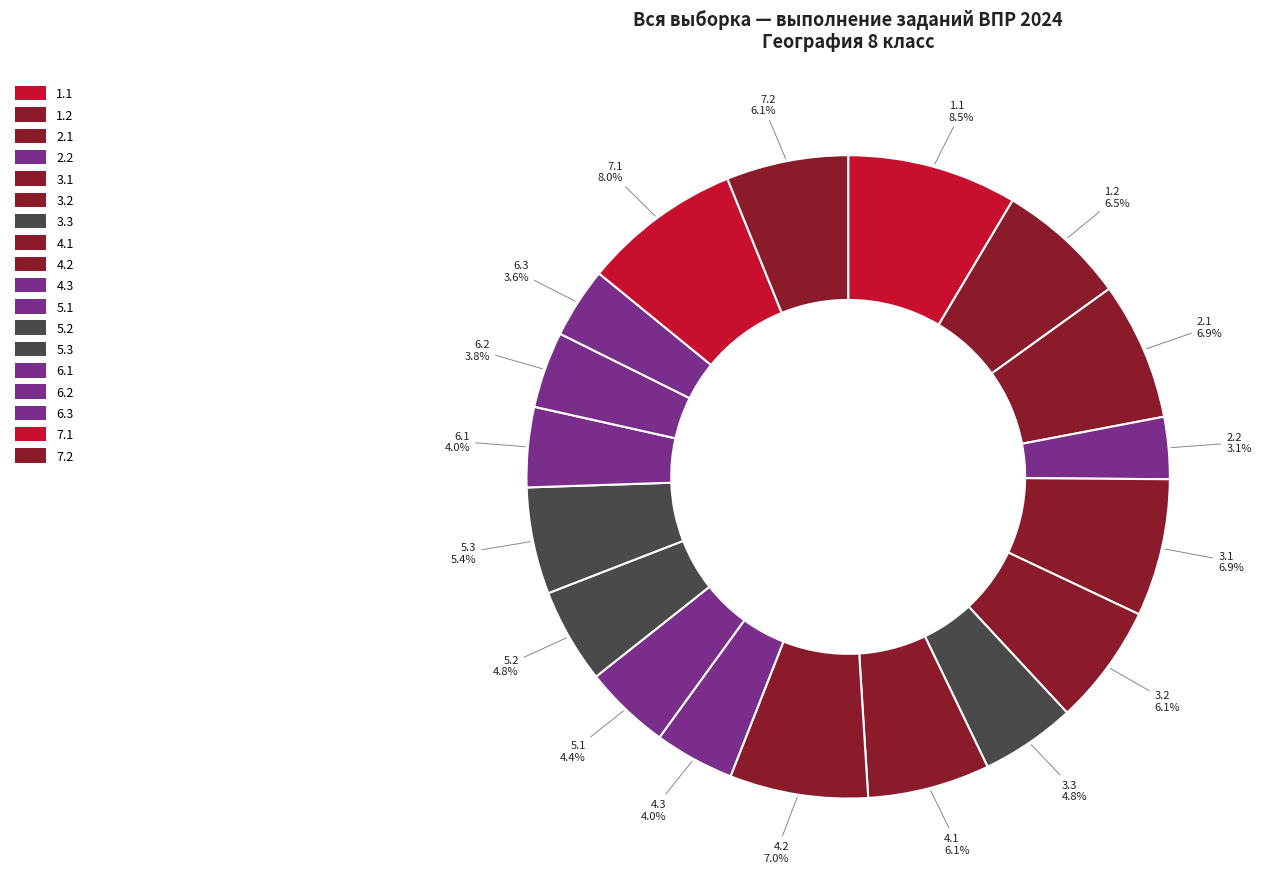

How many slices are in this pie chart?

18